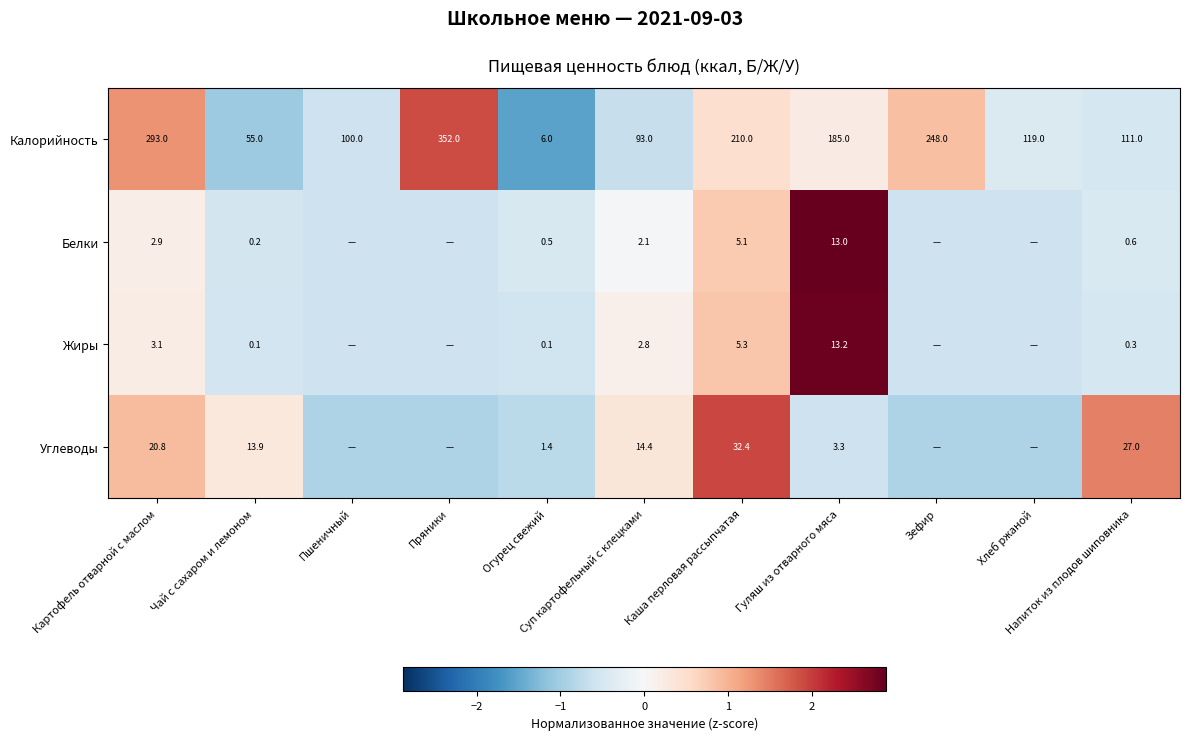

What is the difference between the Белки values at Огурец свежий and Пряники?

0.1